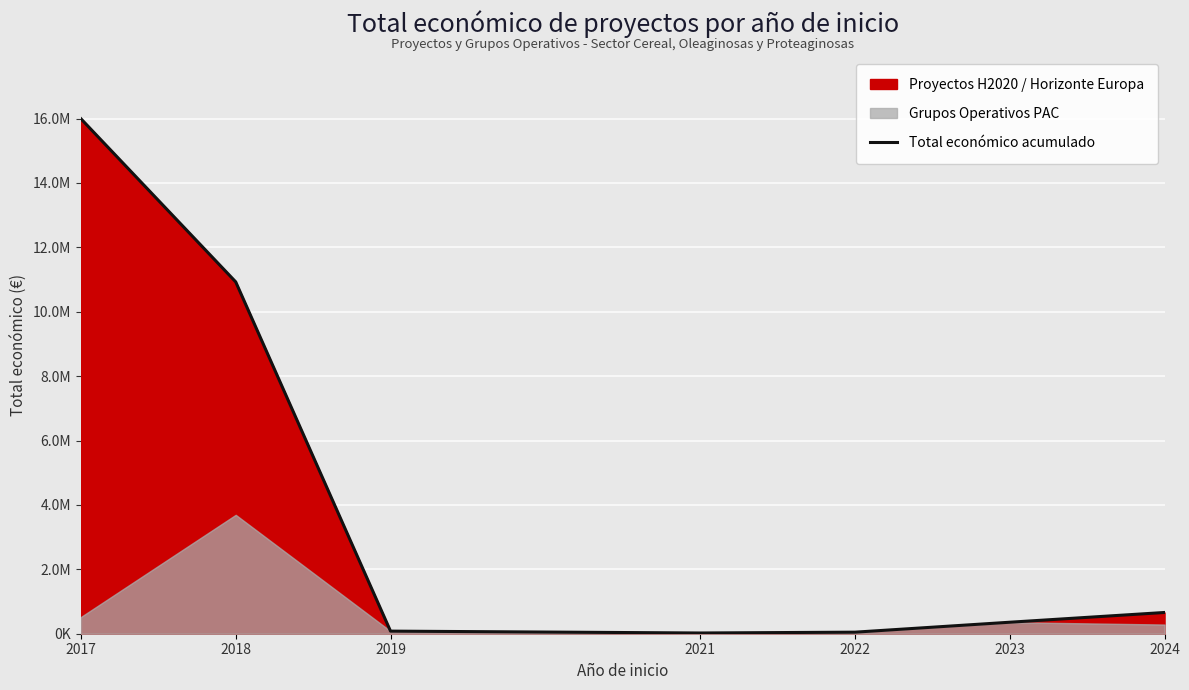

How many values are below 357042?

3